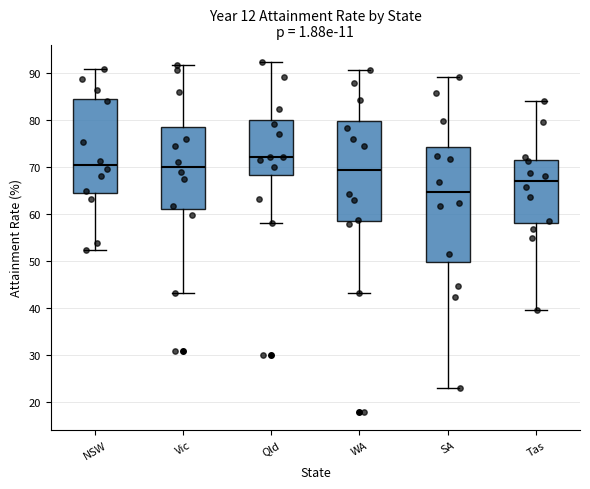

Comparing the boxes themselves (not the whiskers), which one is the tallest?

SA